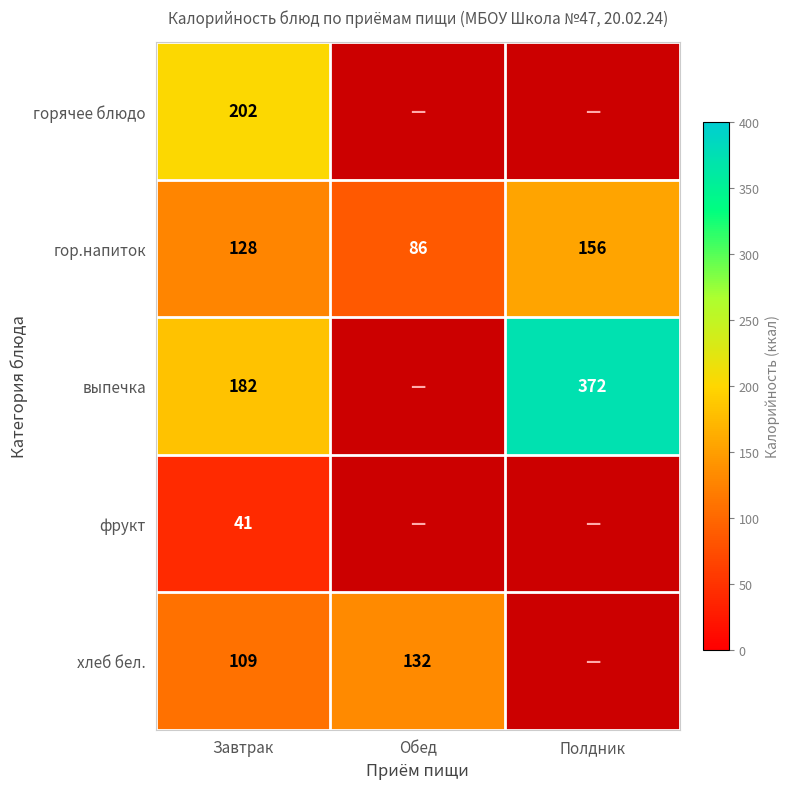

What is the total value across all series at Завтрак?

662